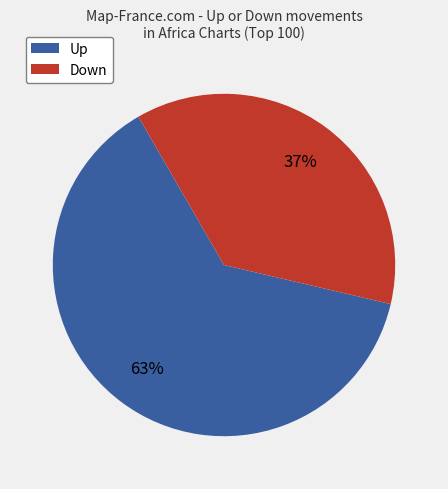

Which slice is the smallest?

Down